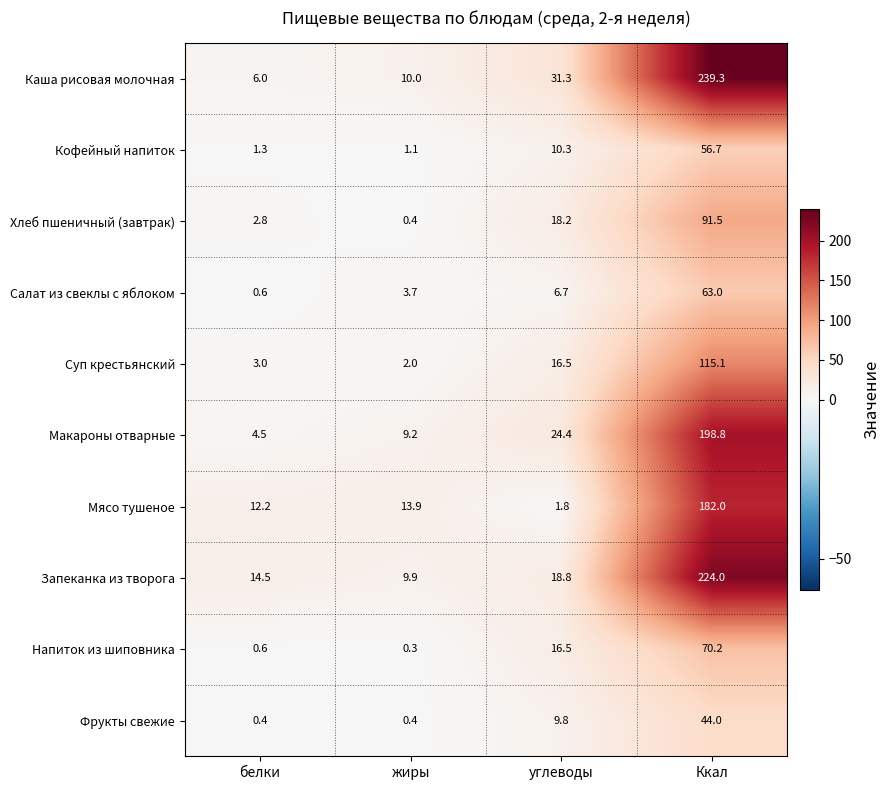

How many data points does each series have?

4